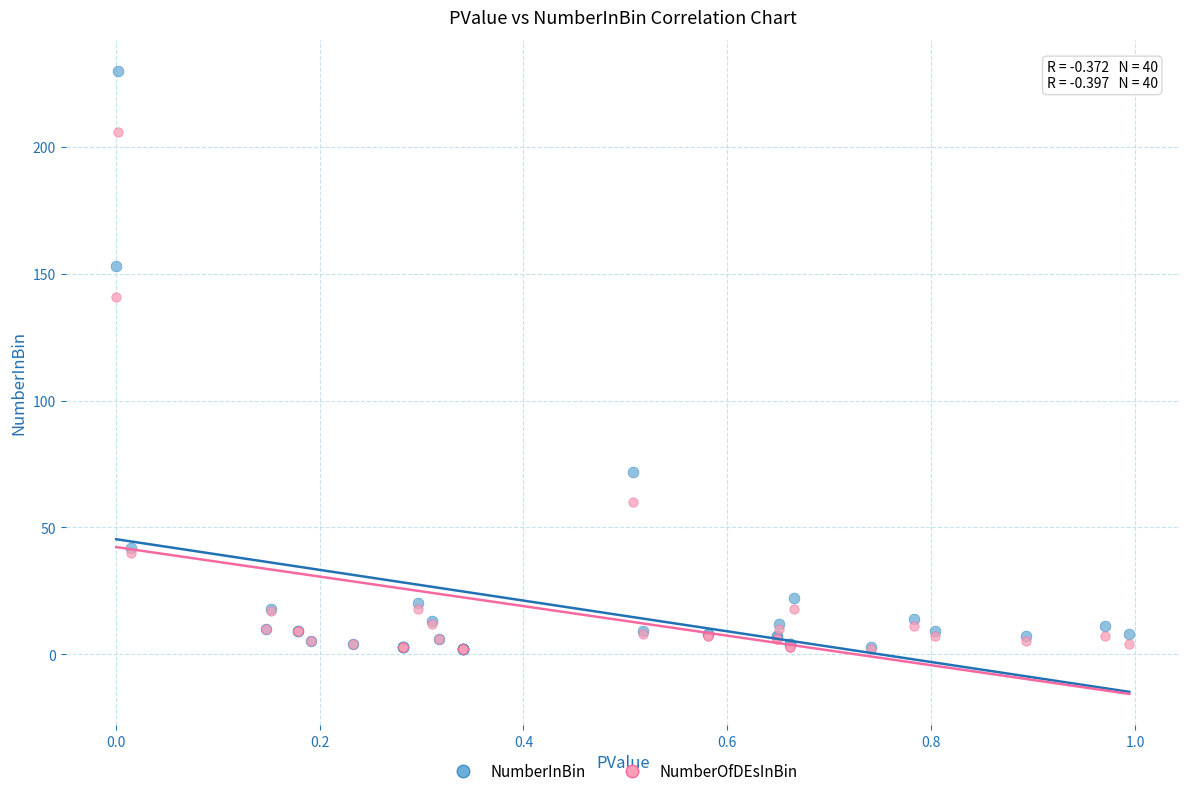

In the NumberInBin series, what Y value is closest to 116?

153